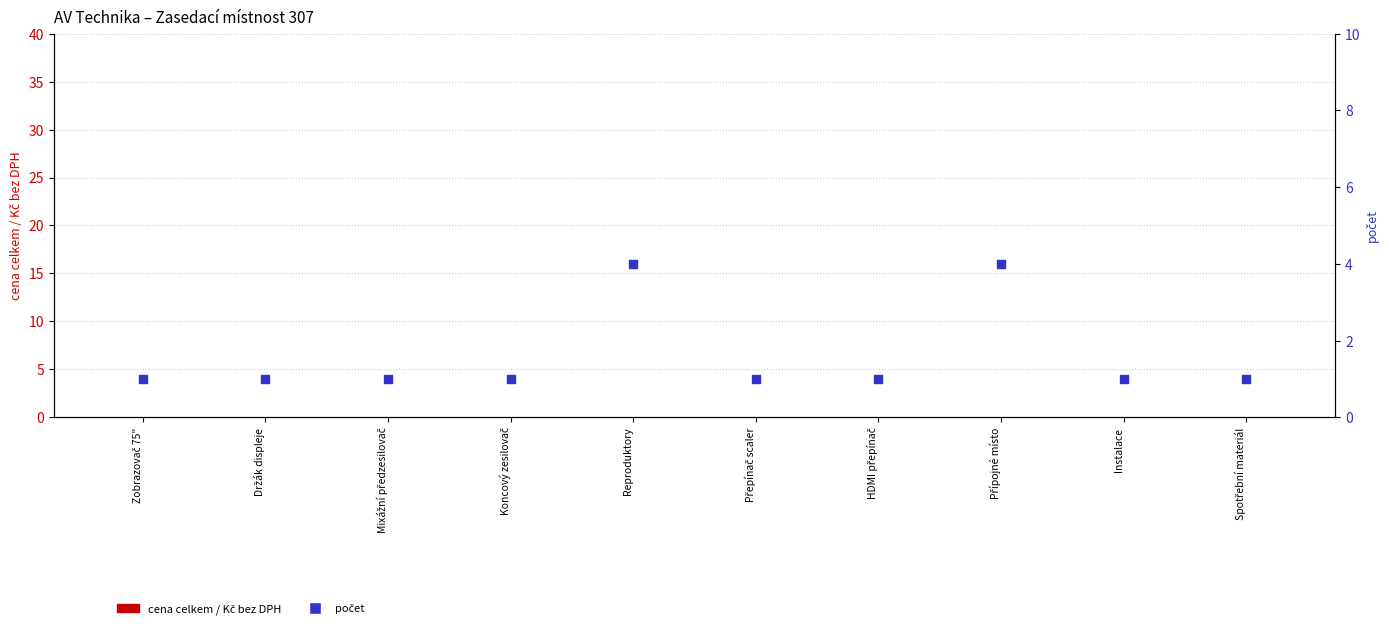

What are all the series names shown in the legend?

cena celkem / Kč bez DPH, počet